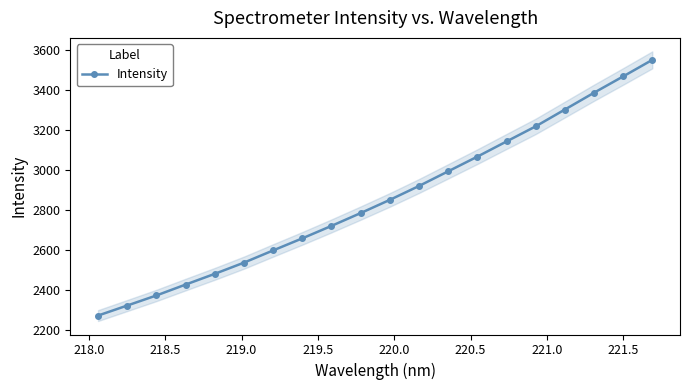

What is the minimum value shown in the chart?

2270.4